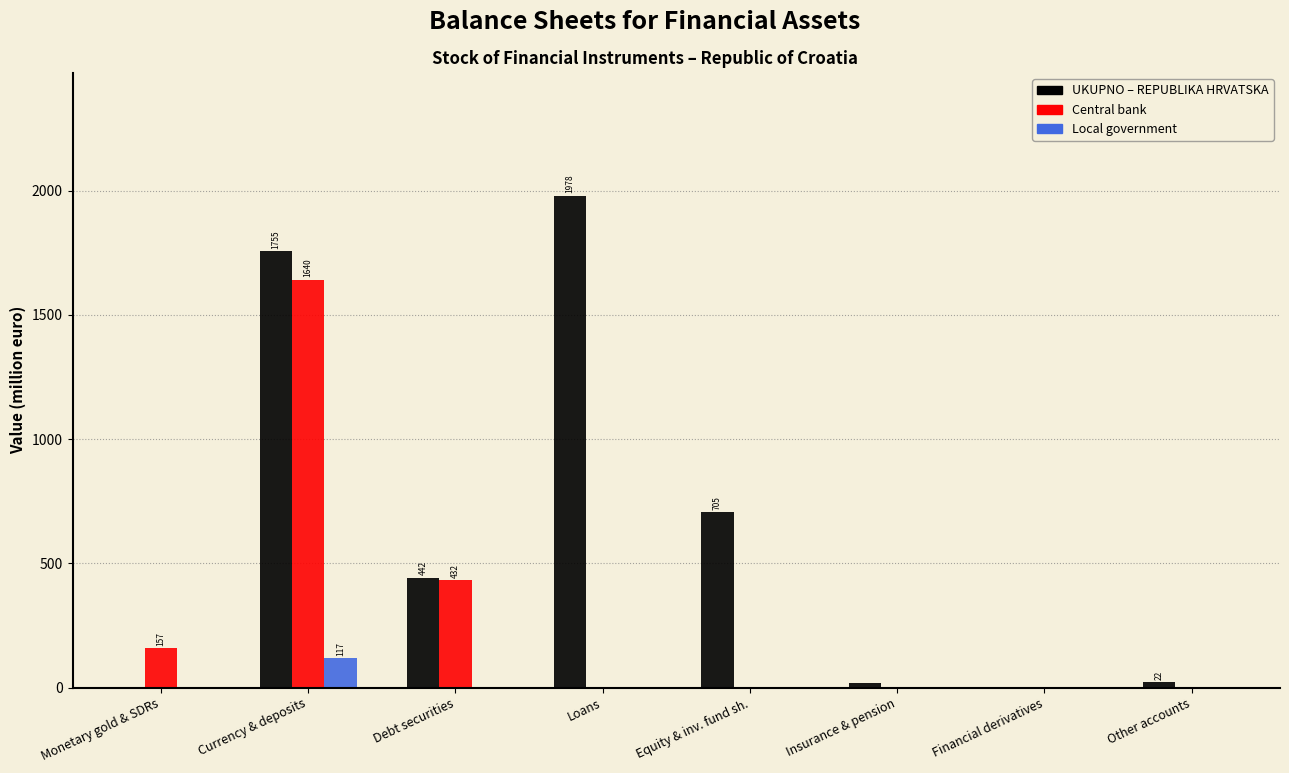

What is the total value across all series at Loans?

1978.5